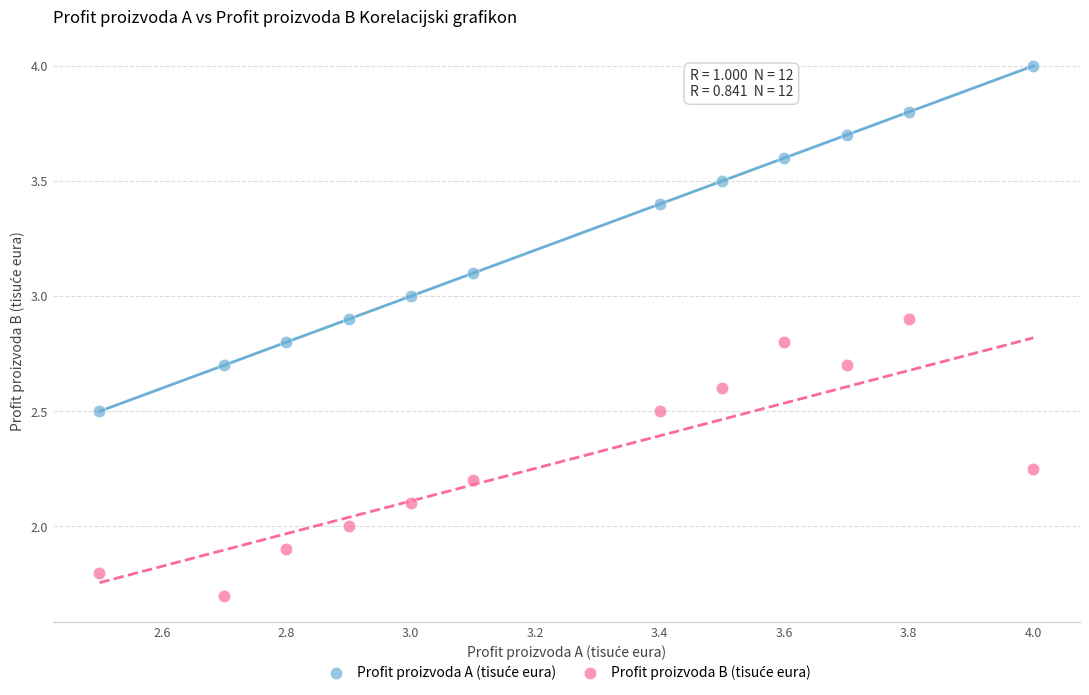

What is the X range (max minus min) for the scatter plot?

1.5